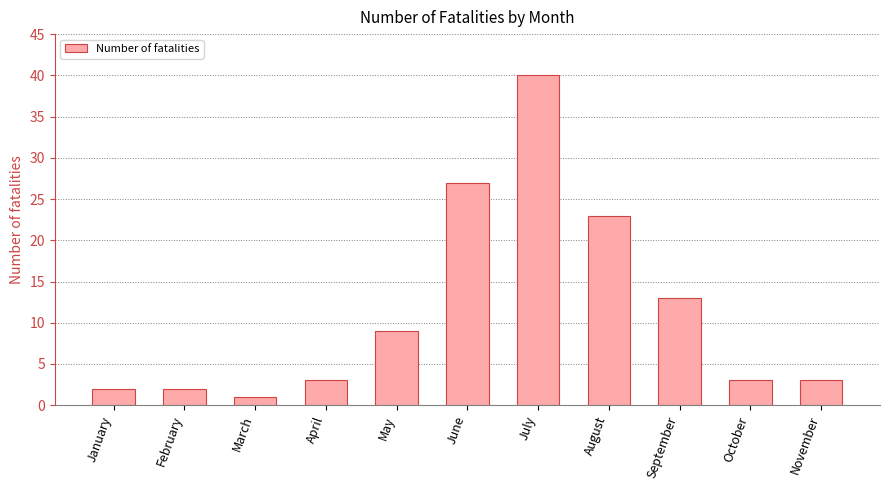

What is the difference between the maximum and minimum values?

39